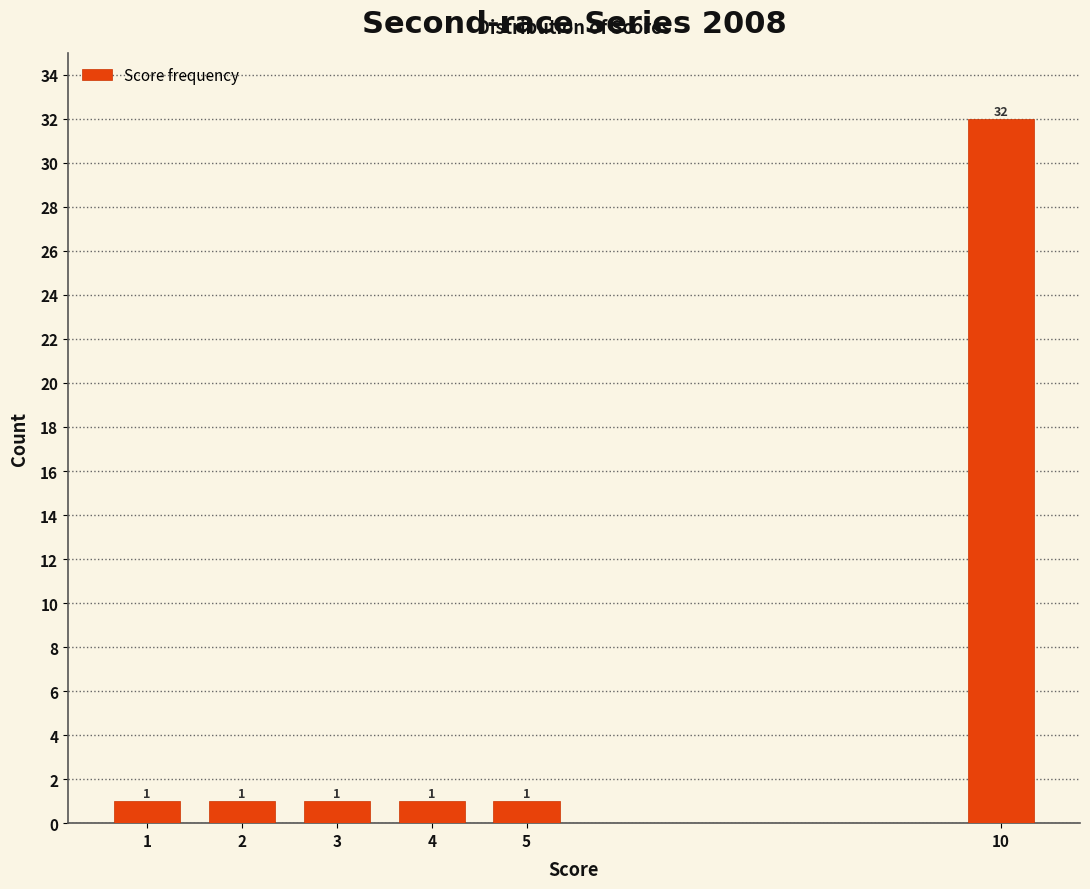

Reading left to right, list all the values displayed in this chart.

1=1	2=1	3=1	4=1	5=1	10=32